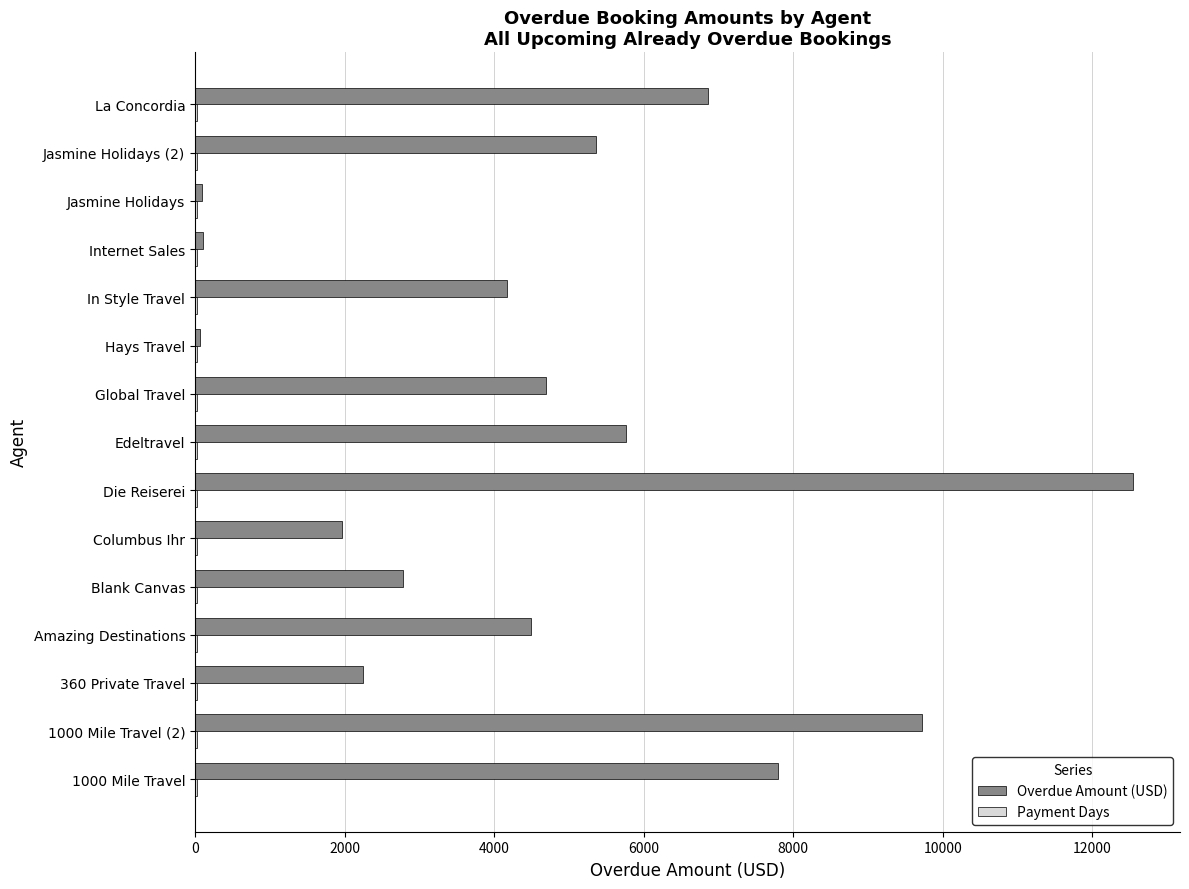

At which category is the sum across all series the highest?

Die Reiserei